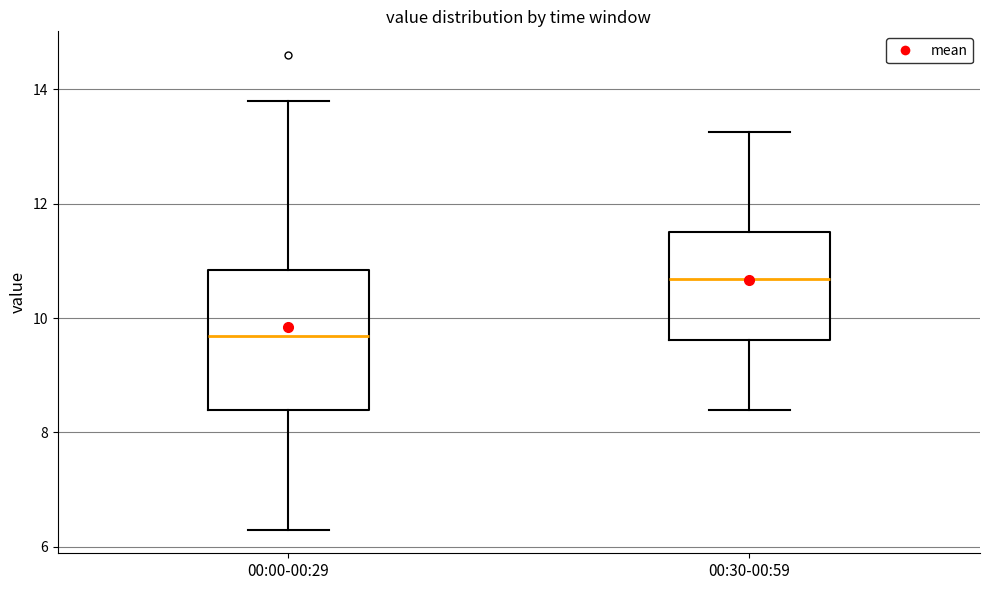

Where is the lower edge of the box for 00:30-00:59 on the y-axis? The values are not printed on the chart, so give them approximately, as read against the axis.

9.6